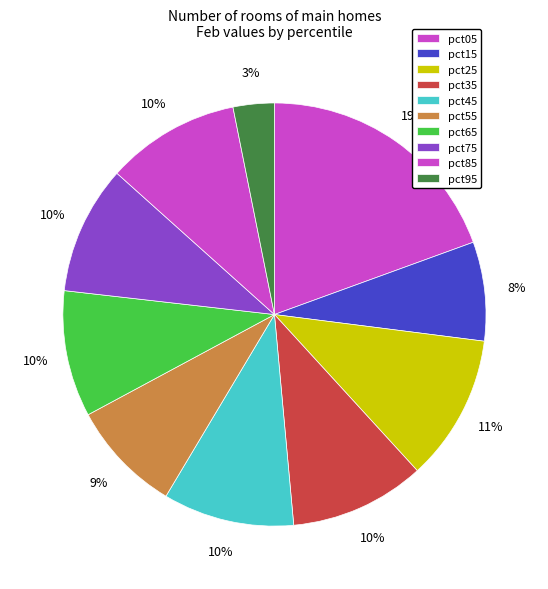

Count the number of slices in the pie.

10